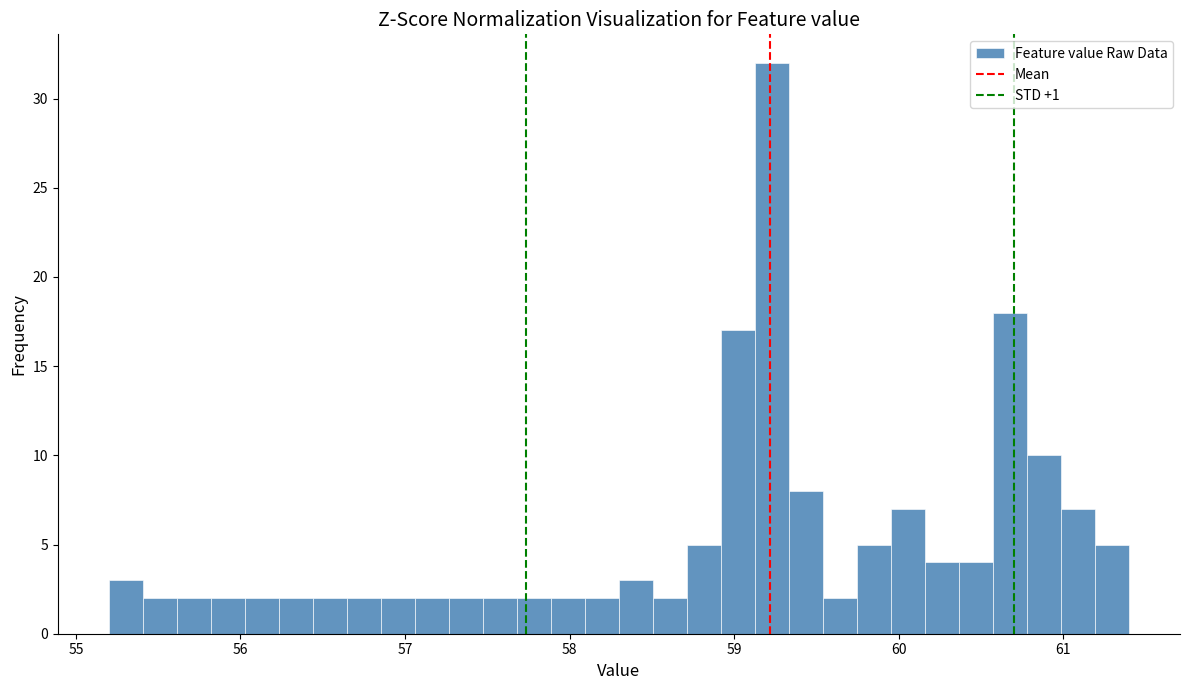

Read against the x-axis, roughly where is the centre of the tallest bar?

59.2